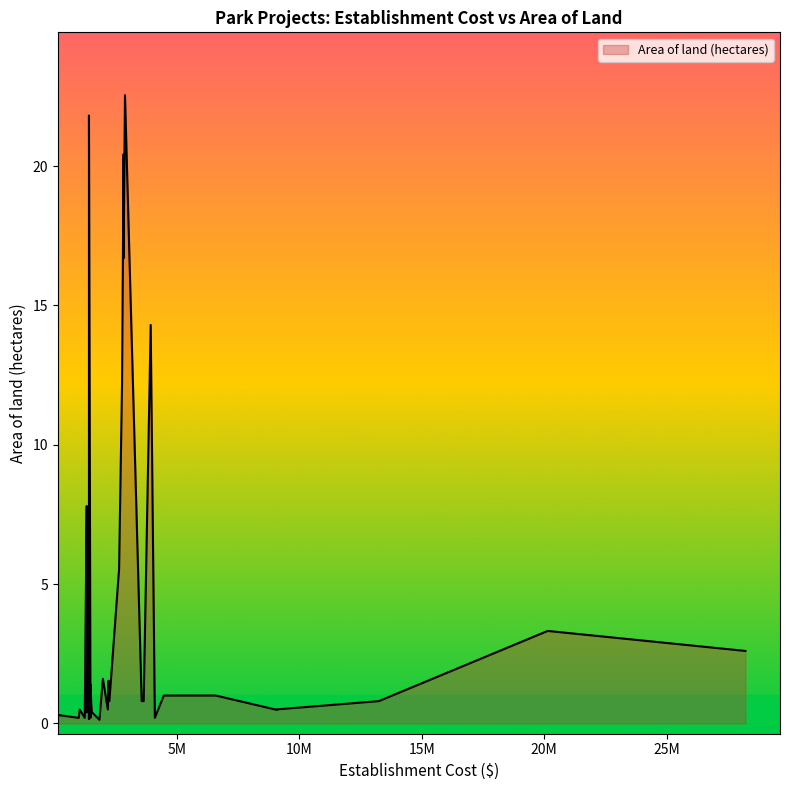

What is the change in value from 0 to 3?

-20.2